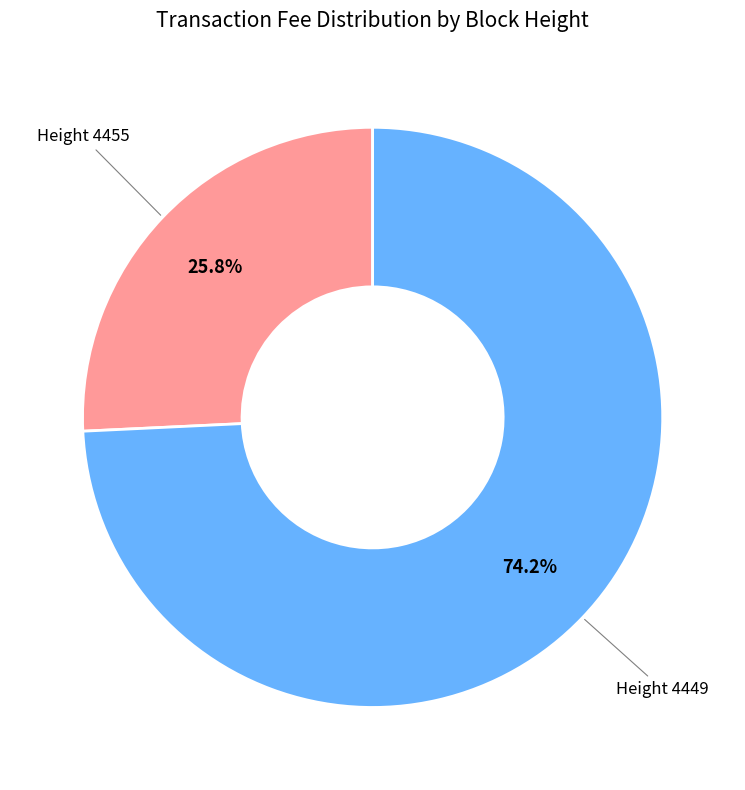

Is there a majority slice in this chart?

Yes